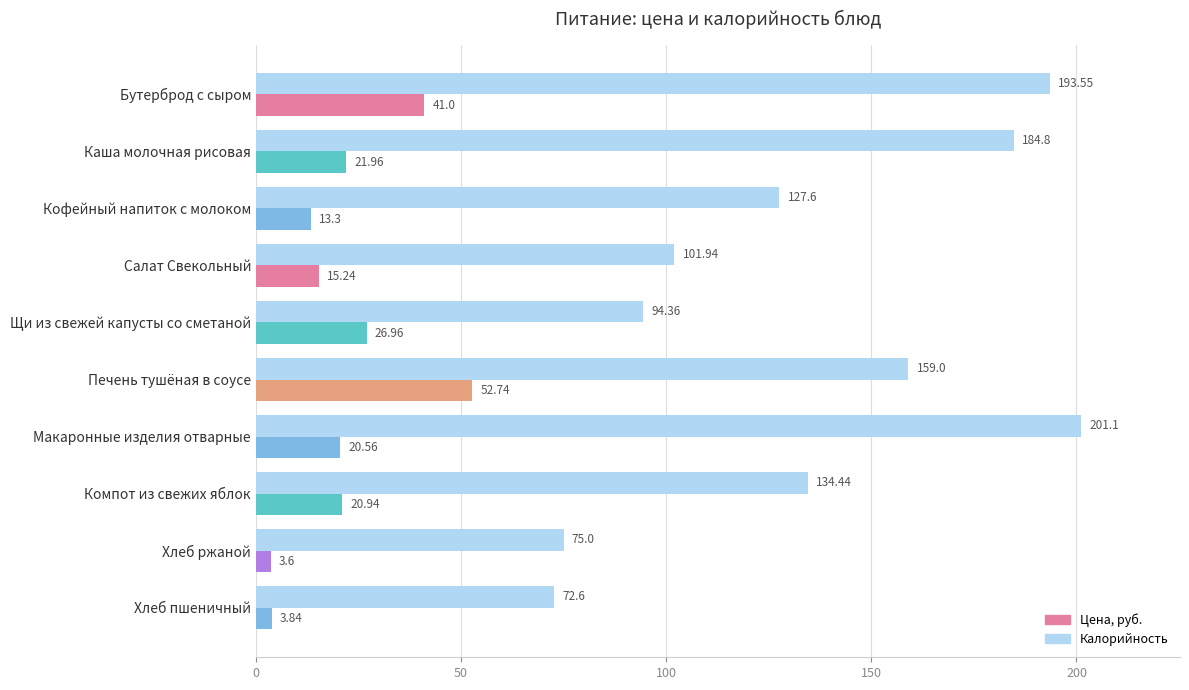

How many data points in Калорийность are above 134?

5